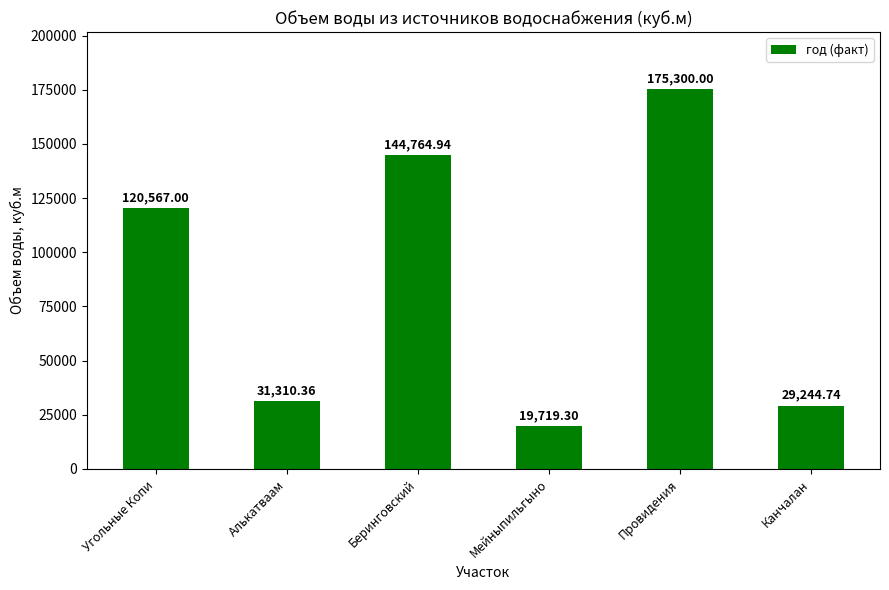

Which has a higher value, Угольные Копи or Беринговский?

Беринговский